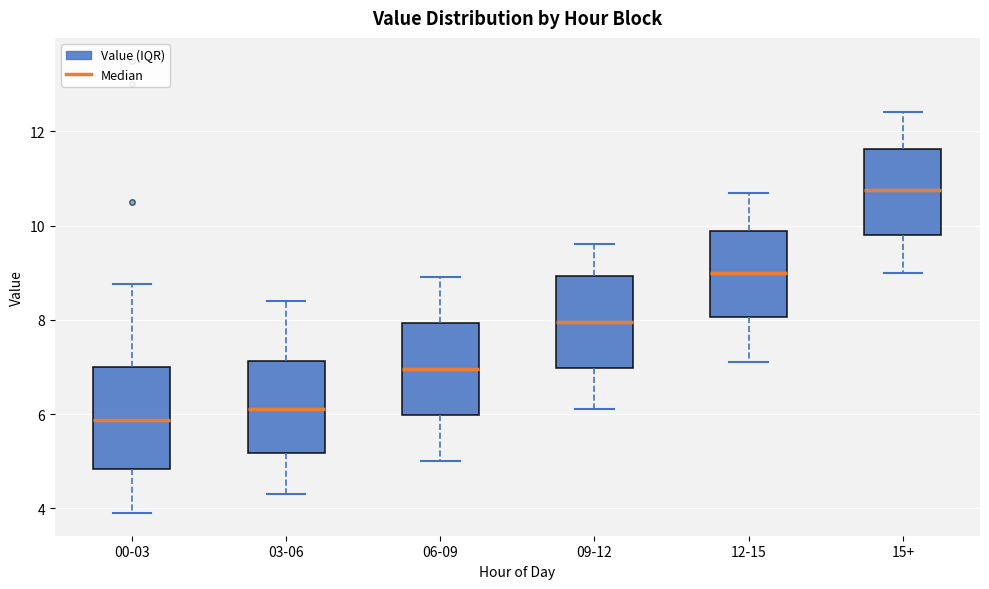

Which box is the tallest, from its lower edge to its upper edge?

00-03